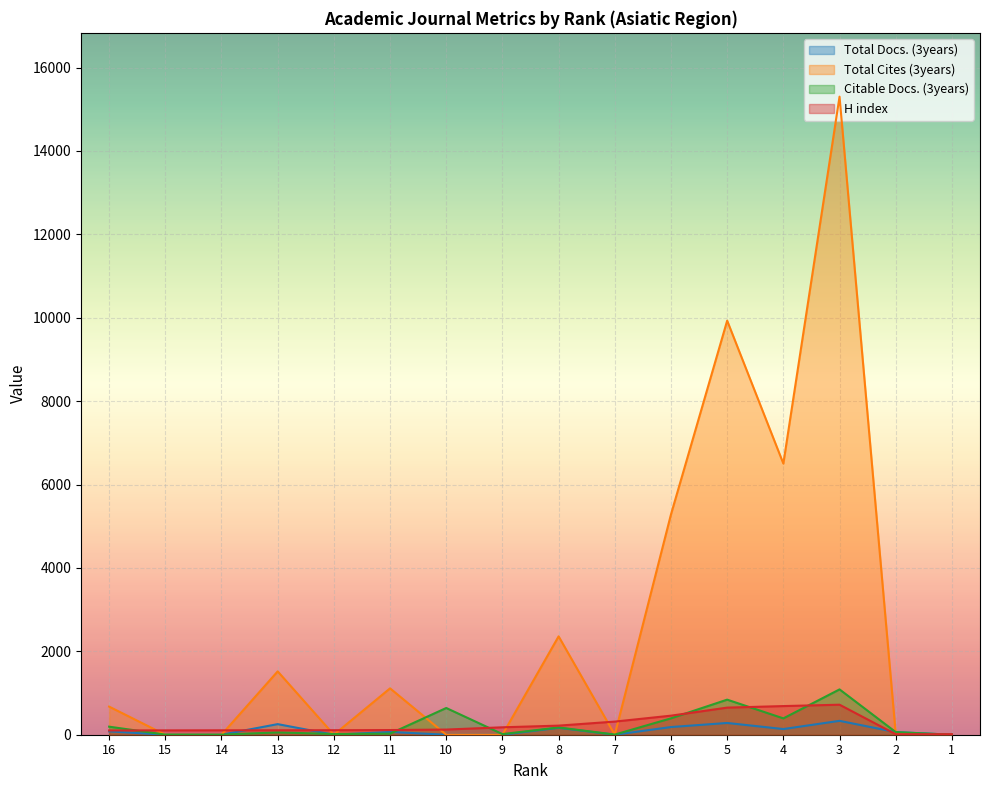

Reading right to left, extract all data points from this chart.

Total Docs. (3years): 1=0	2=63	3=333	4=136	5=282	6=184	7=0	8=166	9=0	10=0	11=67	12=0	13=254	14=0	15=0	16=81
Total Cites (3years): 1=0	2=22	3=15302	4=6503	5=9930	6=5284	7=0	8=2359	9=0	10=0	11=1112	12=0	13=1519	14=0	15=0	16=674
Citable Docs. (3years): 1=0	2=63	3=1087	4=392	5=841	6=393	7=4	8=174	9=15	10=641	11=26	12=17	13=56	14=1	15=3	16=193
H index: 1=13	2=12	3=720	4=687	5=650	6=457	7=315	8=218	9=178	10=124	11=112	12=108	13=107	14=106	15=104	16=102